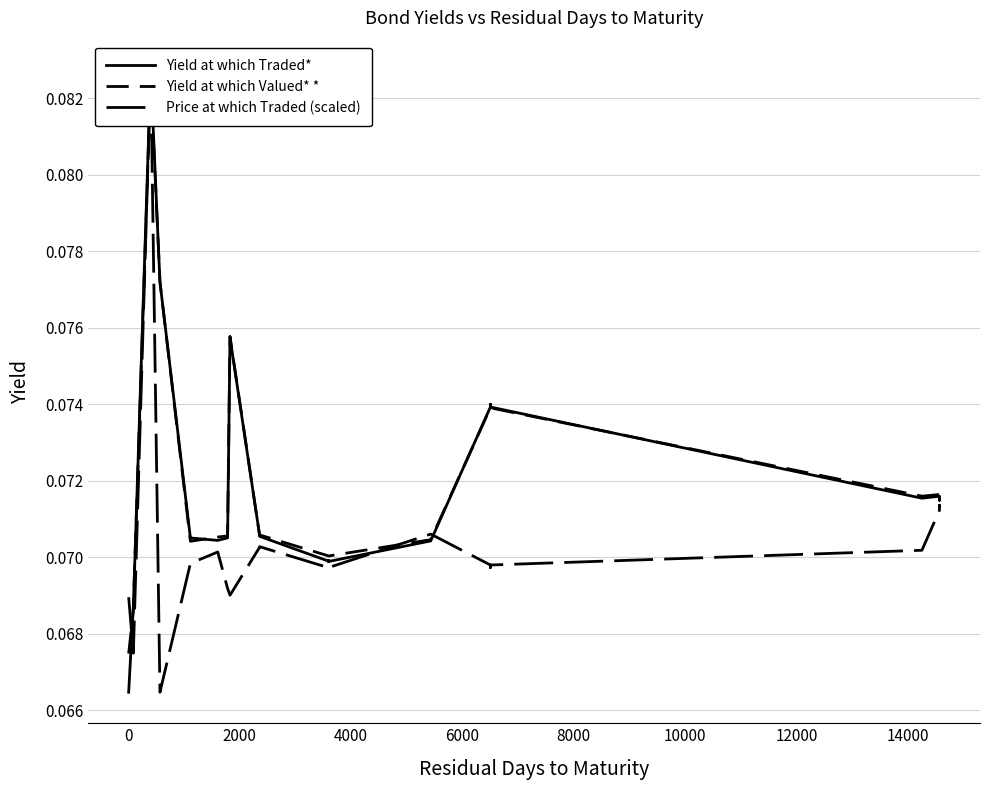

What are all the series names shown in the legend?

Yield at which Traded*, Yield at which Valued* *, Price at which Traded (scaled)